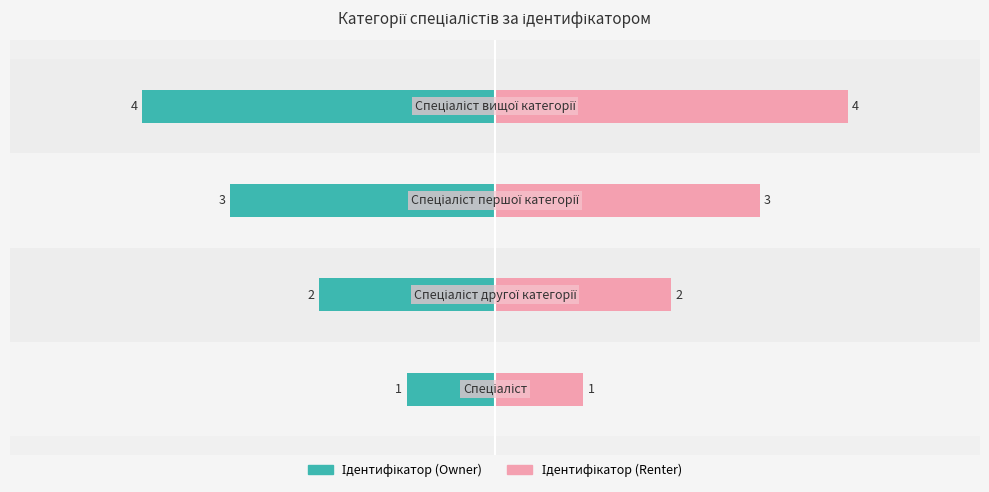

What position from the right is −2?

2